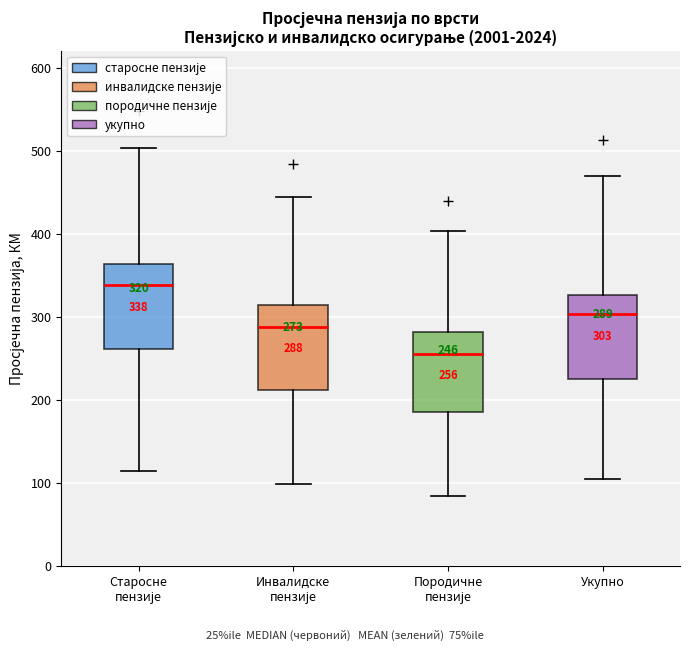

Which box's median line is the highest?

Старосне пензије